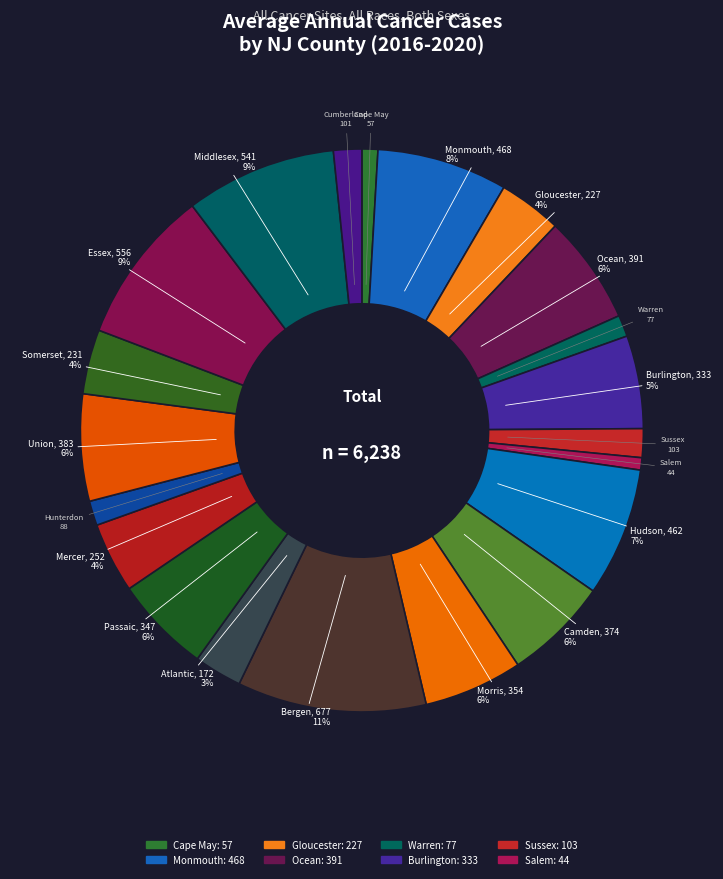

To the nearest percent, what is the difference between the largest and smallest slice percentages?

10%